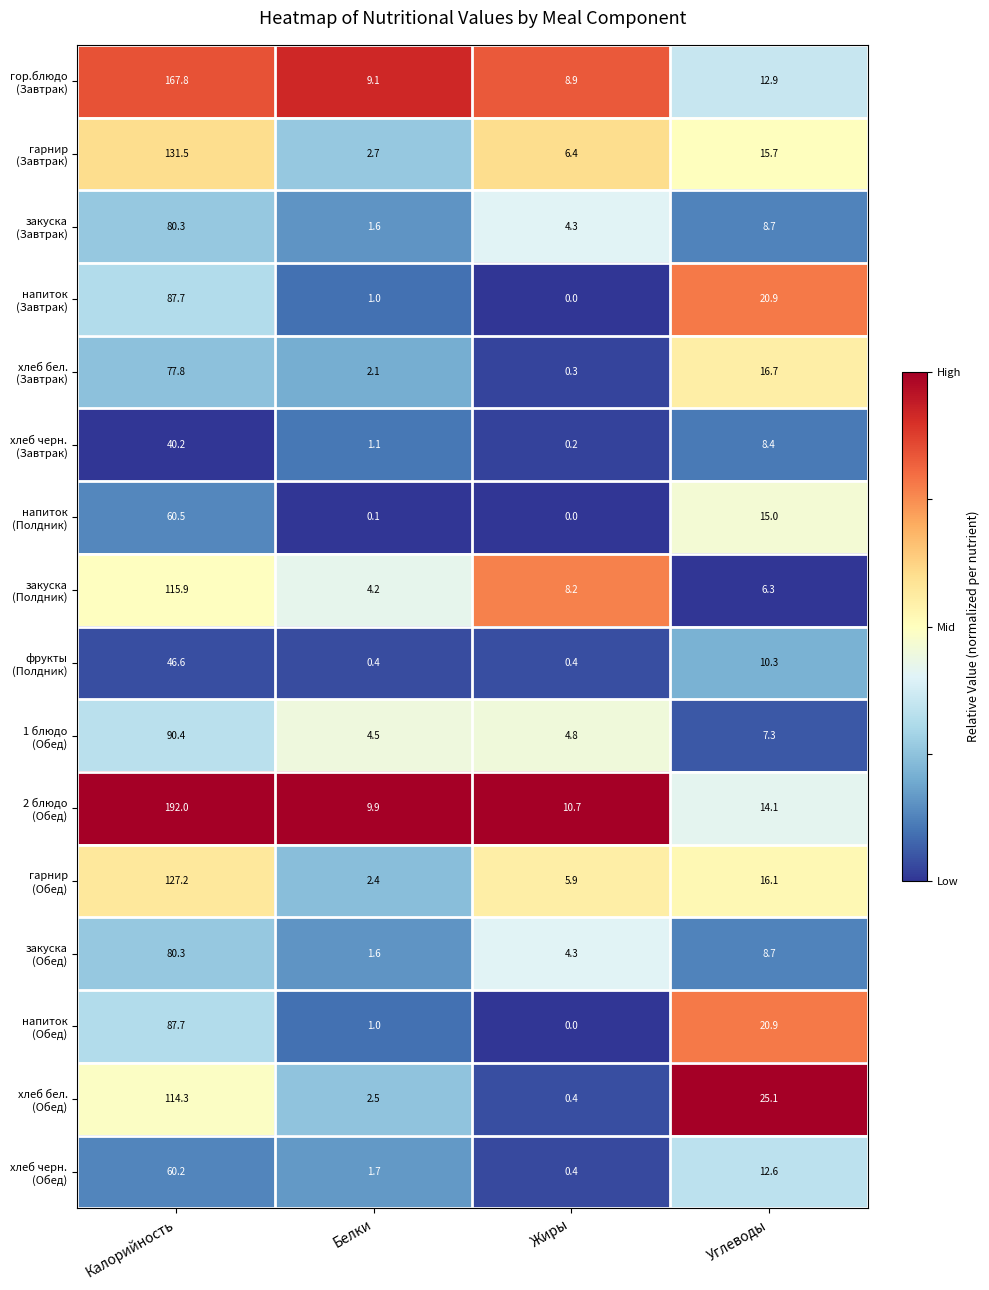

At how many categories does at least one series exceed 0?

4